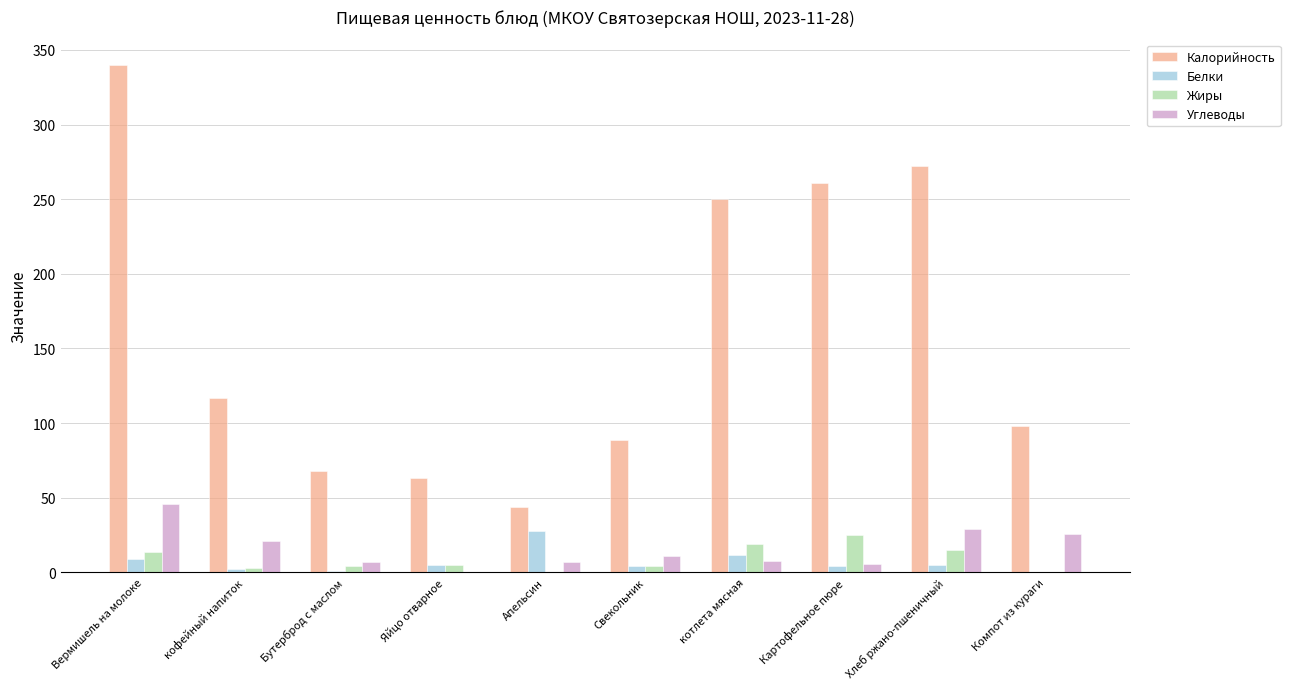

Which series has the largest total across all categories?

Калорийность